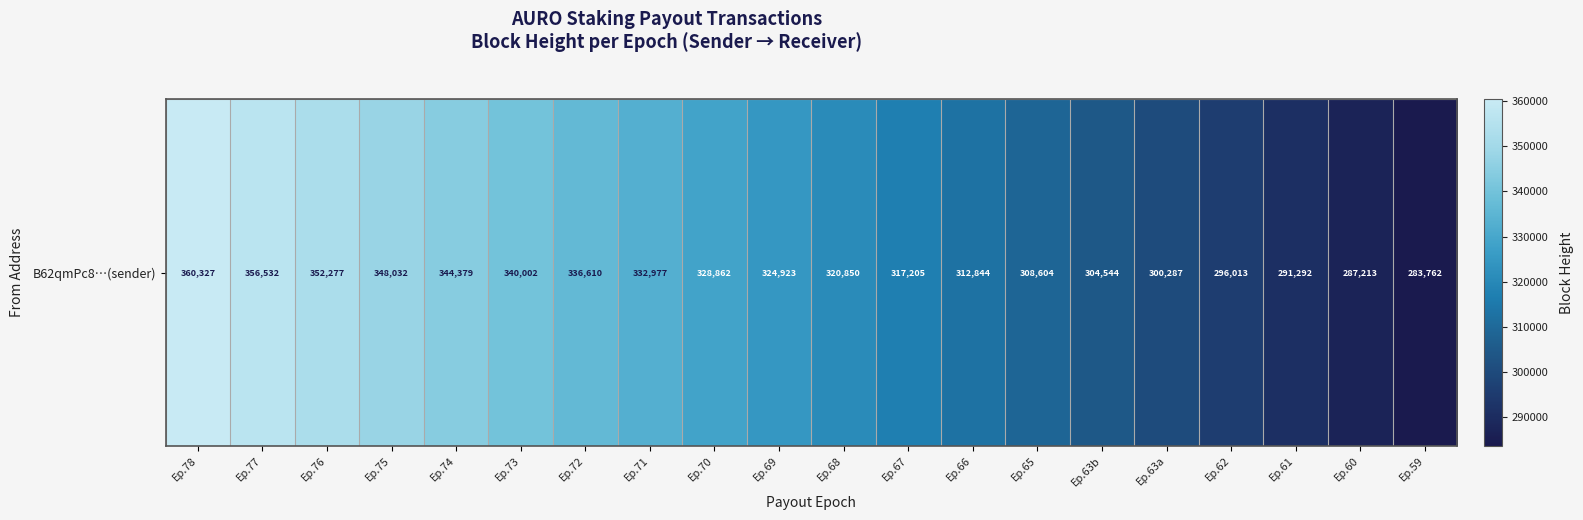

Where is the data nearest to the value 322044?

Ep.68